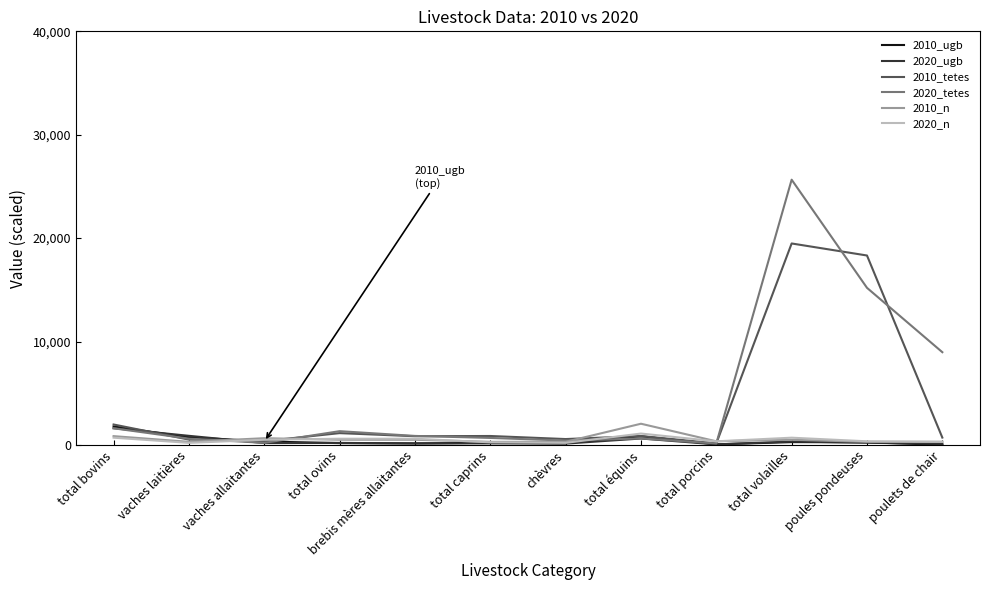

Which series has the largest range (max minus min)?

2020_tetes